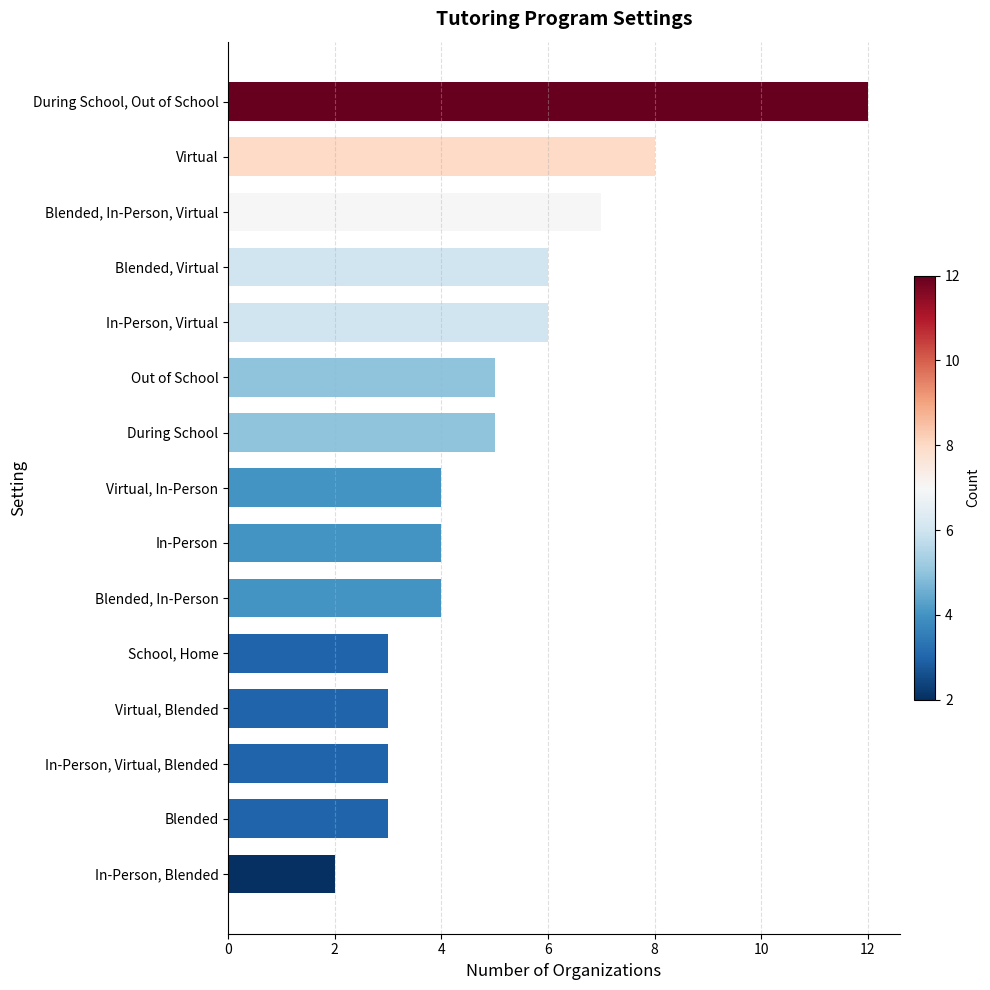

Reading bottom to top, list all the values displayed in this chart.

2	3	3	3	3	4	4	4	5	5	6	6	7	8	12